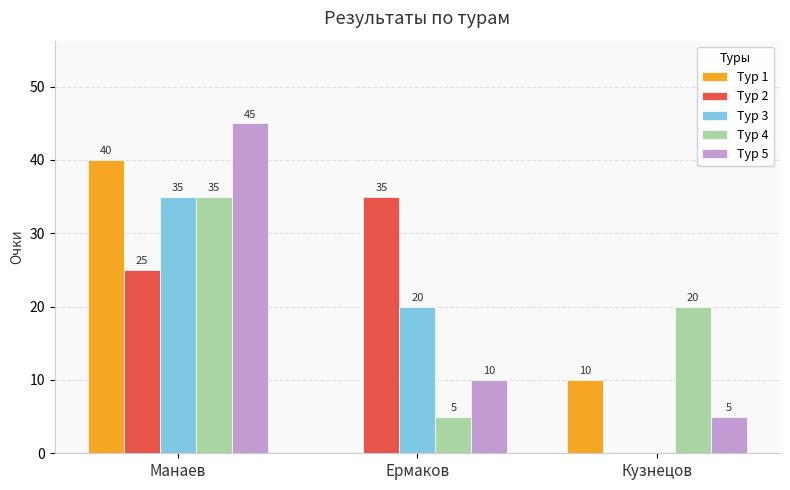

Is it true that Тур 1 equals 0 at Ермаков?

True